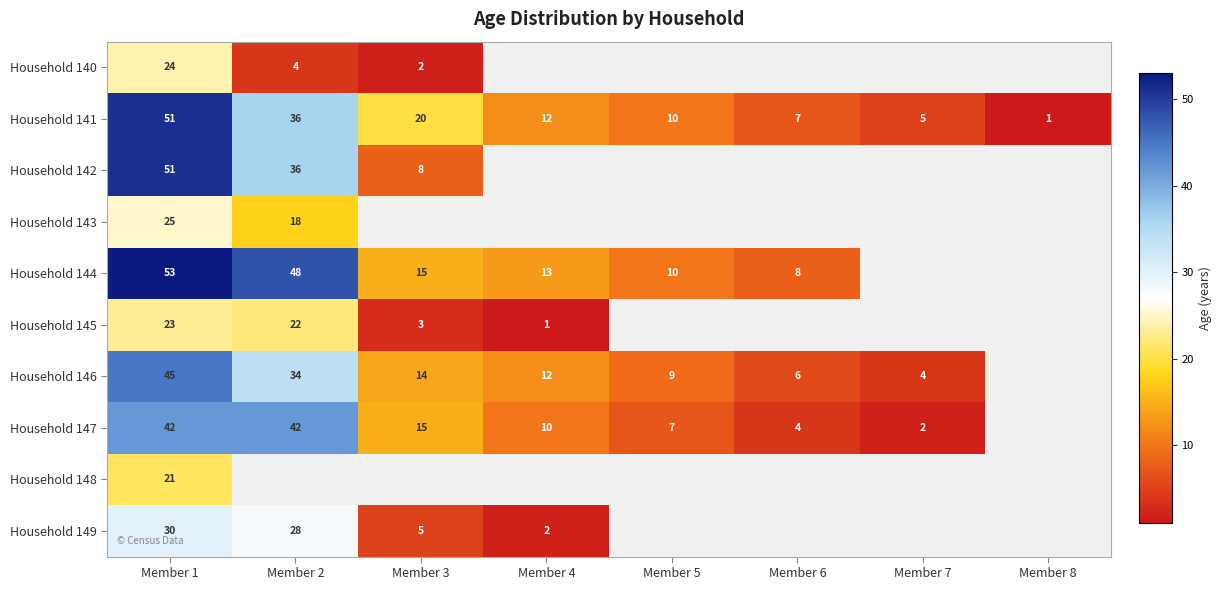

The Household 146 series shows 6 at Member 6. True or false?

True